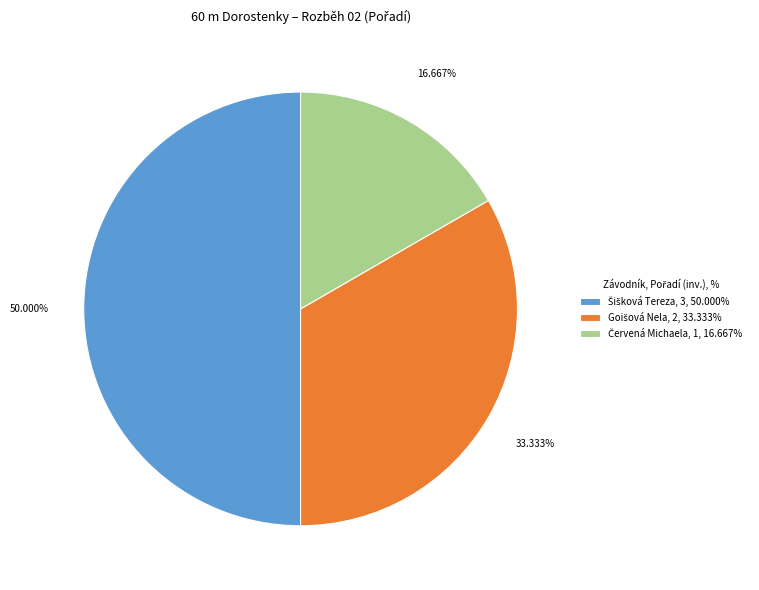

Does any single category account for the majority?

No